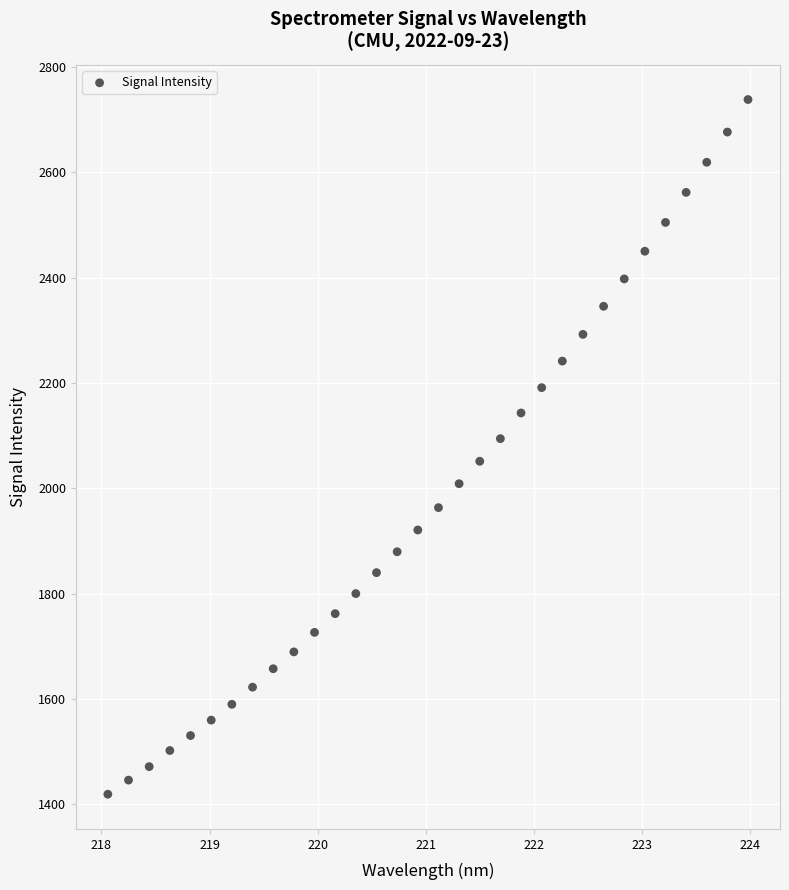

What is the range of X values (max minus min)?

5.9